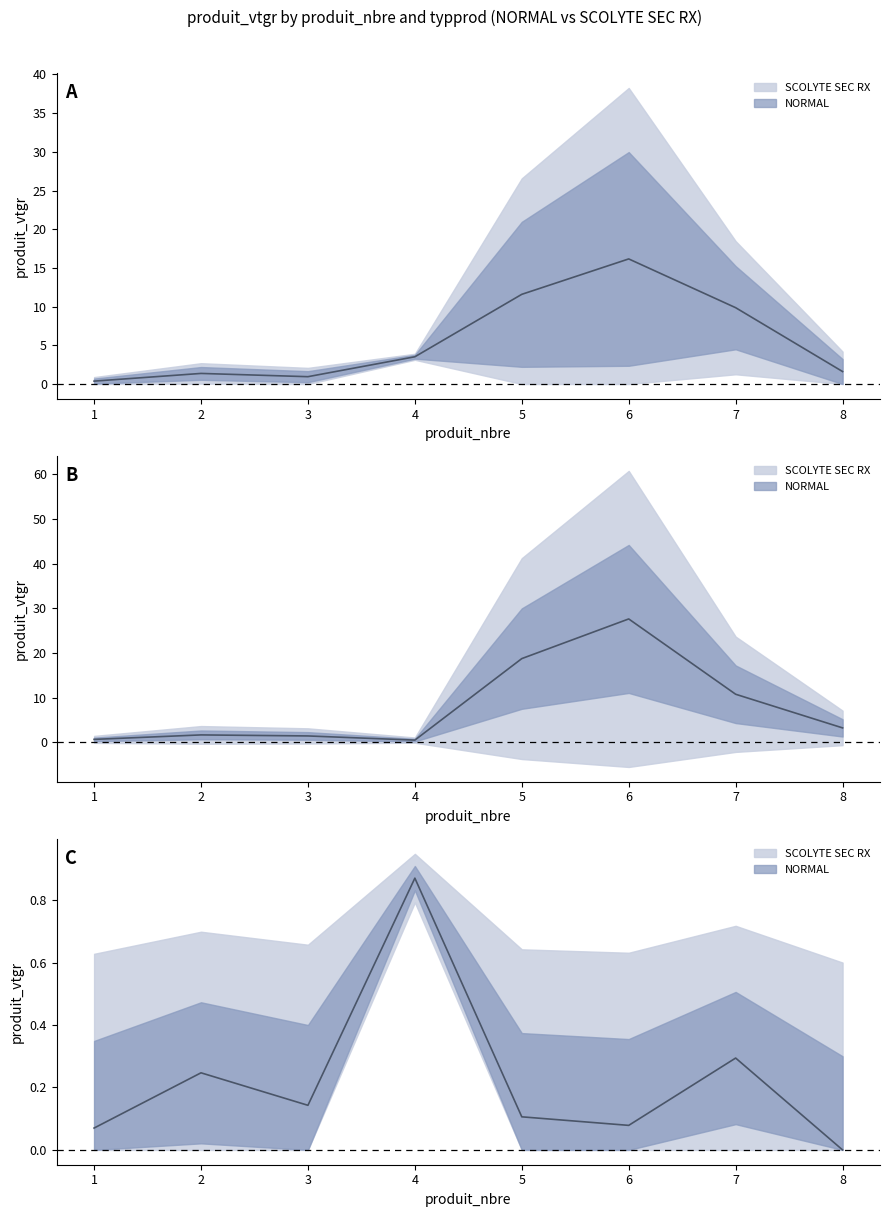

The value at 8 is 0.5. True or false?

False